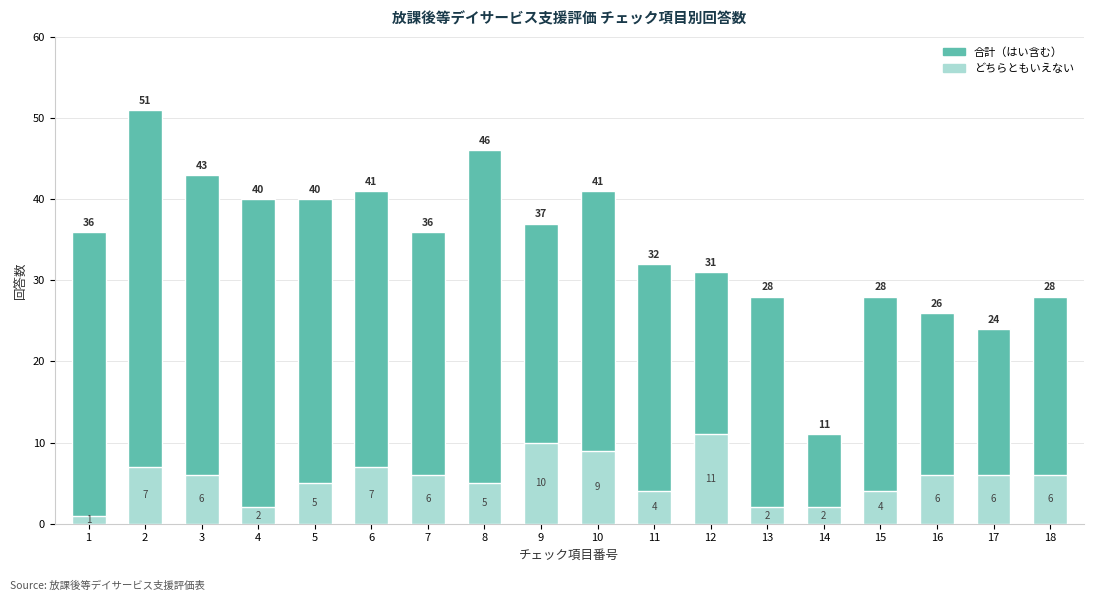

Count the number of categories in the chart.

18